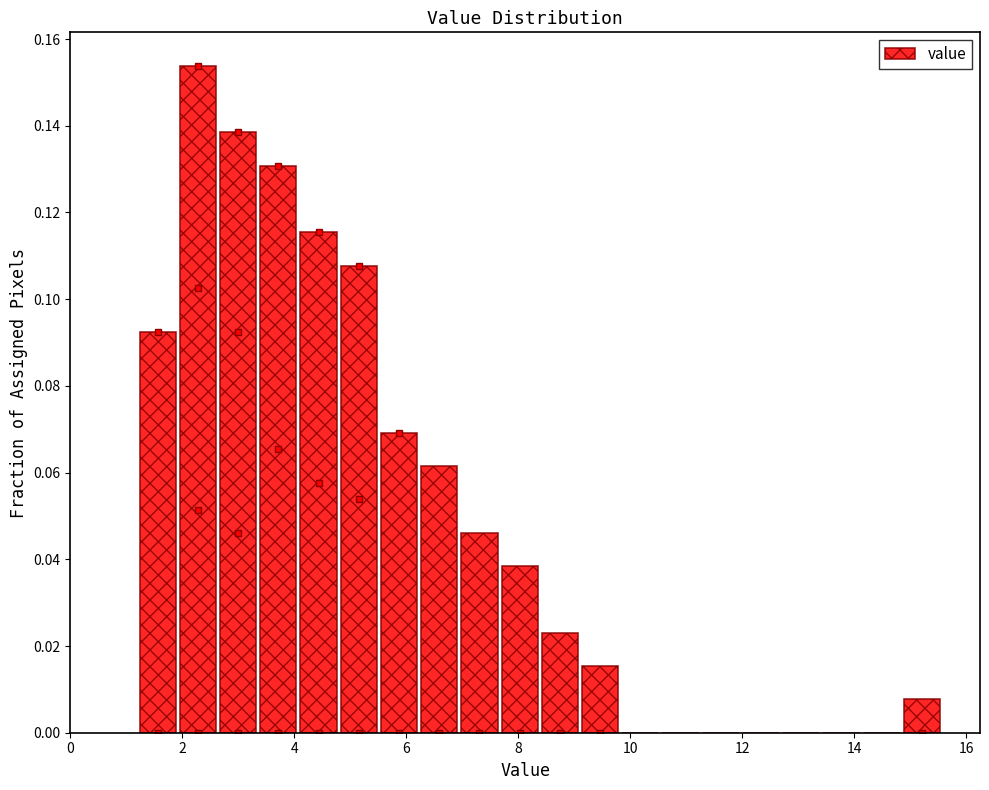

Read against the x-axis, roughly where is the centre of the tallest bar?

2.2